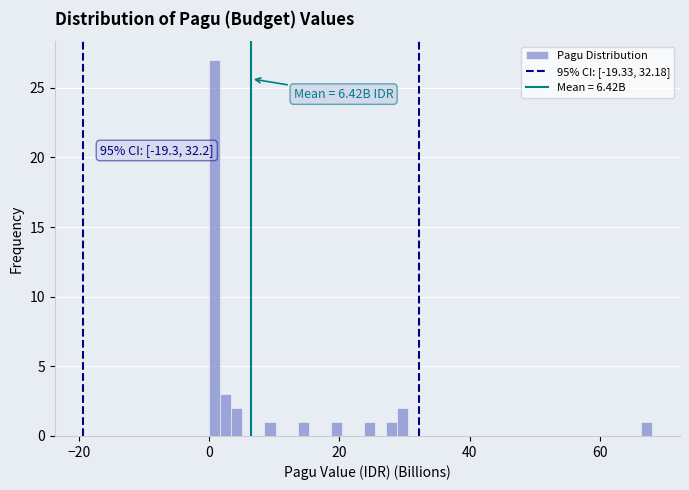

Read against the x-axis, roughly where is the centre of the tallest bar?

0